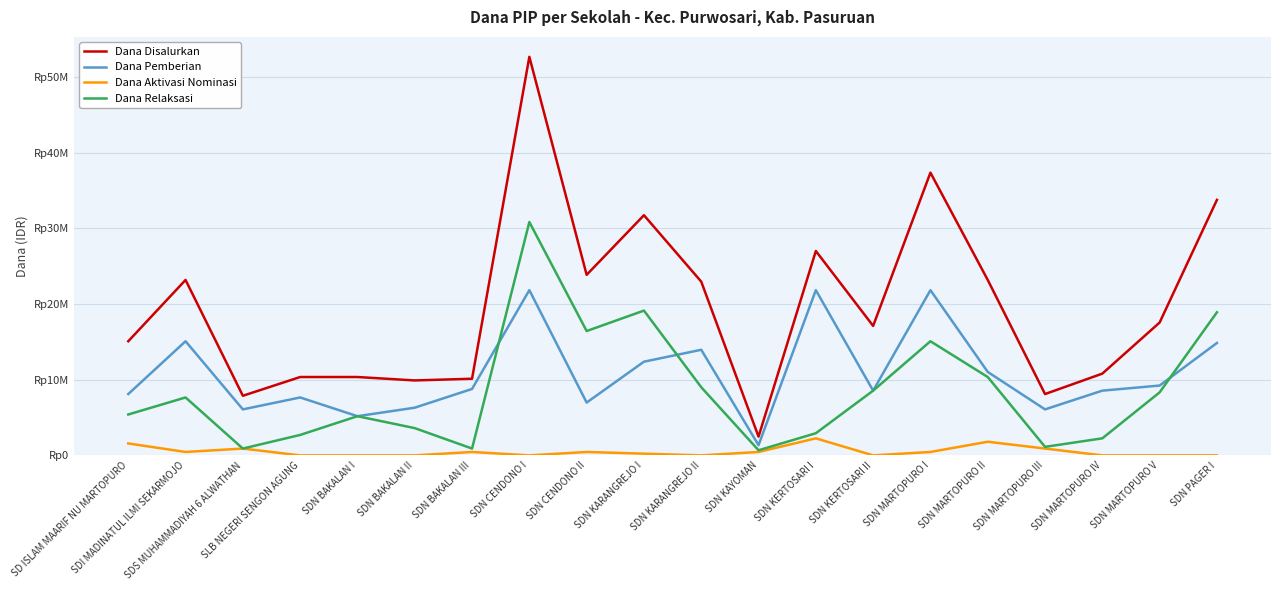

Rank the series at SDN MARTOPURO V from highest to lowest value.

Dana Disalurkan, Dana Pemberian, Dana Relaksasi, Dana Aktivasi Nominasi